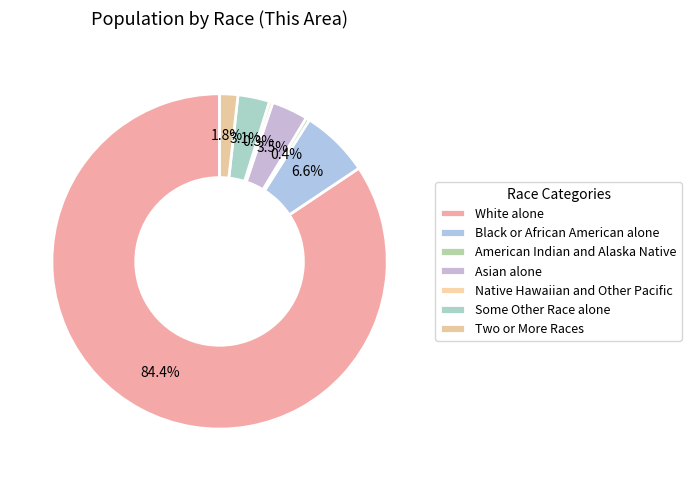

Approximately how many times larger is the value at White alone compared to Asian alone?

24.1